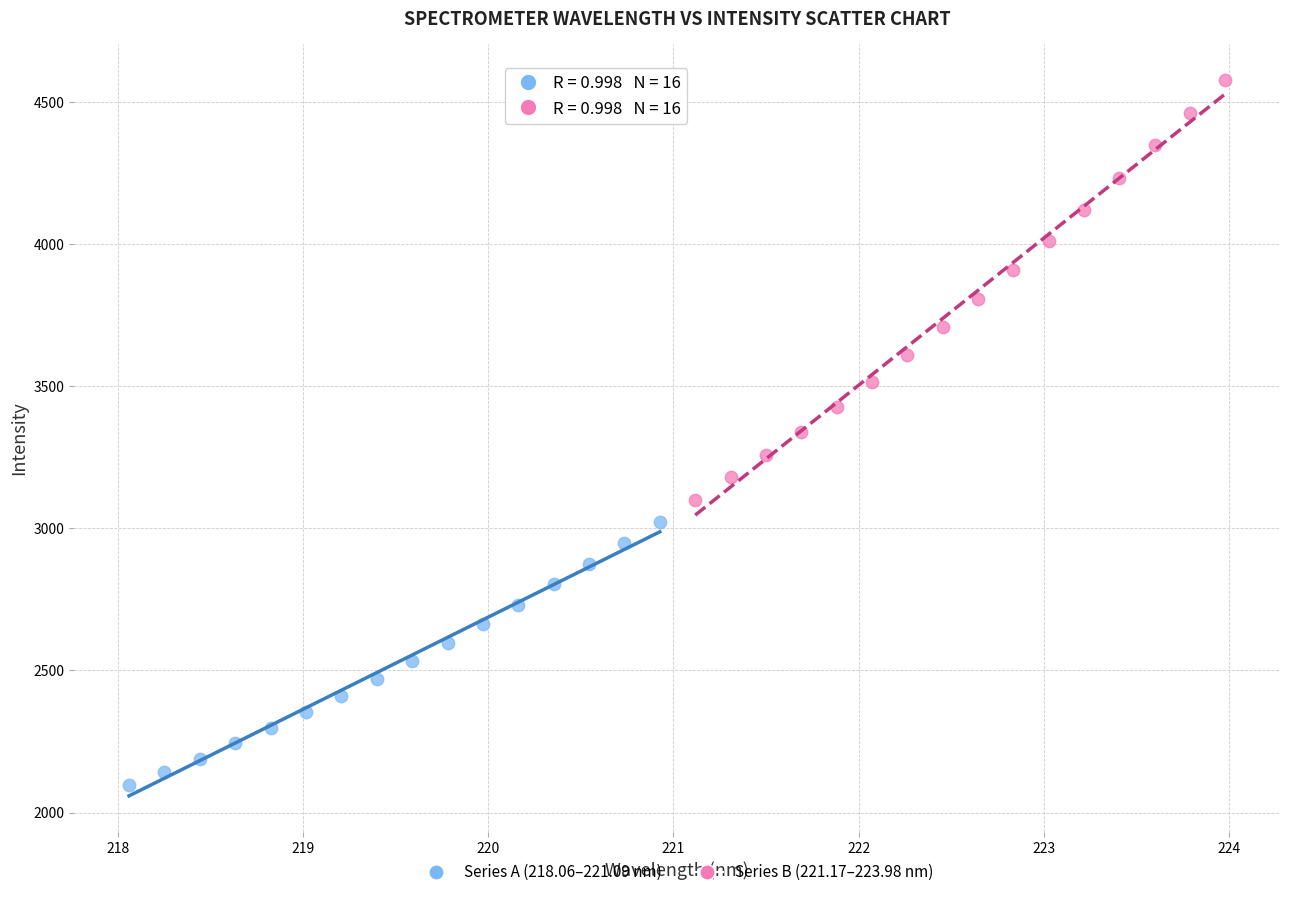

Which series contains the lowest Y value?

Series A (218.06–221.09 nm)